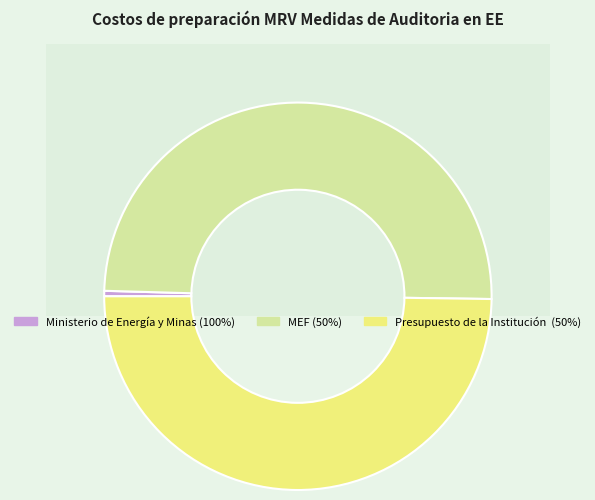

Do Ministerio de Energía y Minas (100%) and Presupuesto de la Institución  (50%) together represent more than half of the pie?

Yes